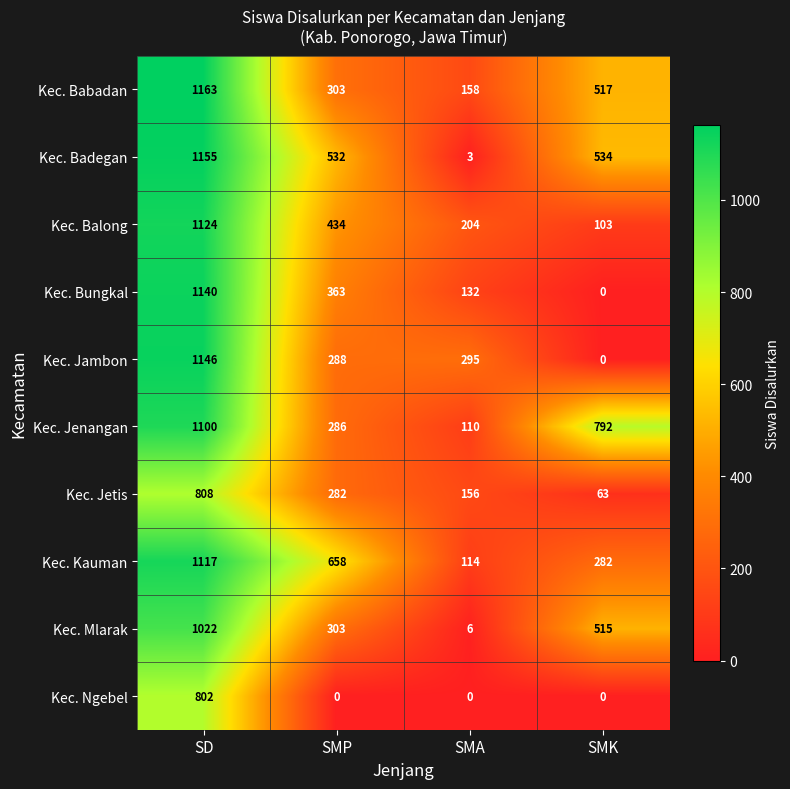

The Kec. Mlarak series shows 6 at SMA. True or false?

True